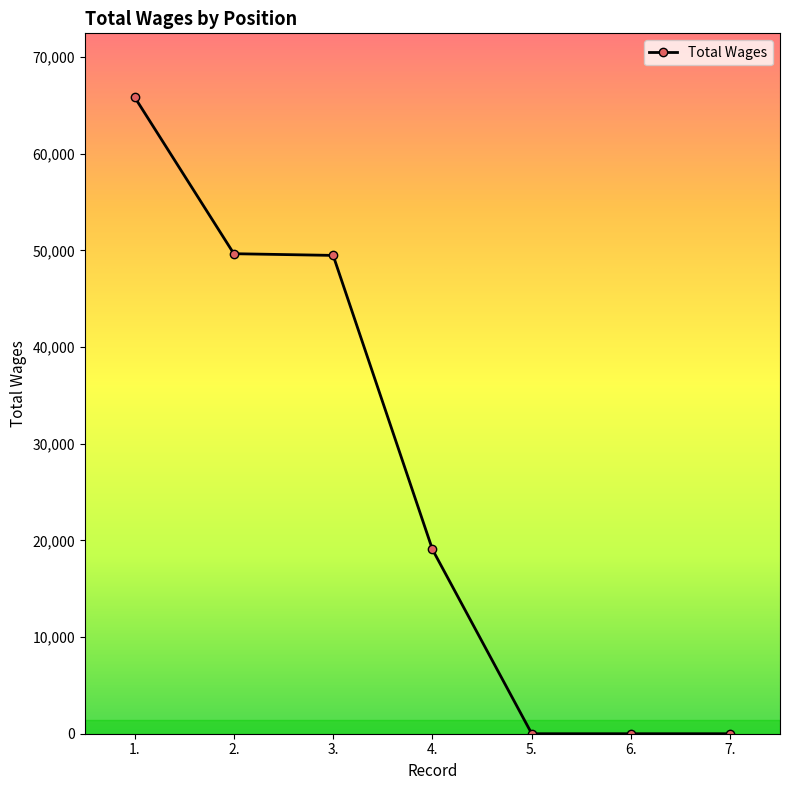

What is the change in value from 4. to 7.?

-19059